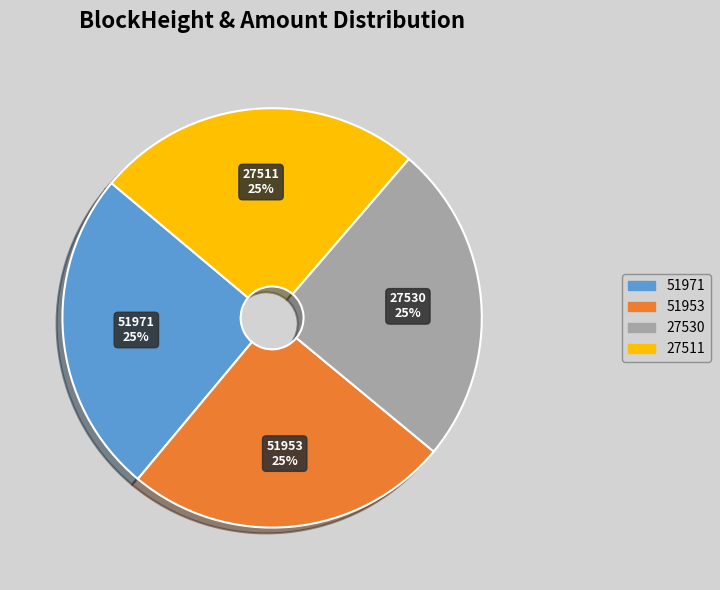

To the nearest percent, what is the combined percentage of 51971 and 51953?

50%